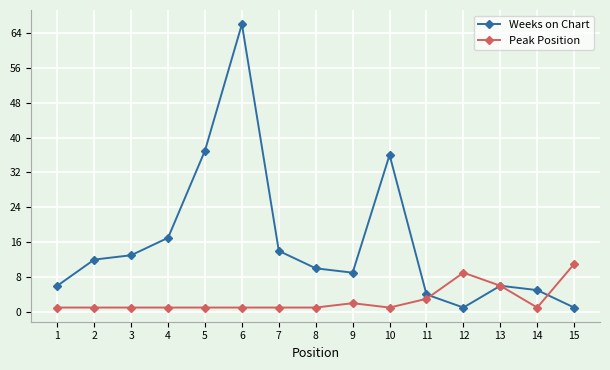

What is the value of the Peak Position point at the 11th from the left?

3